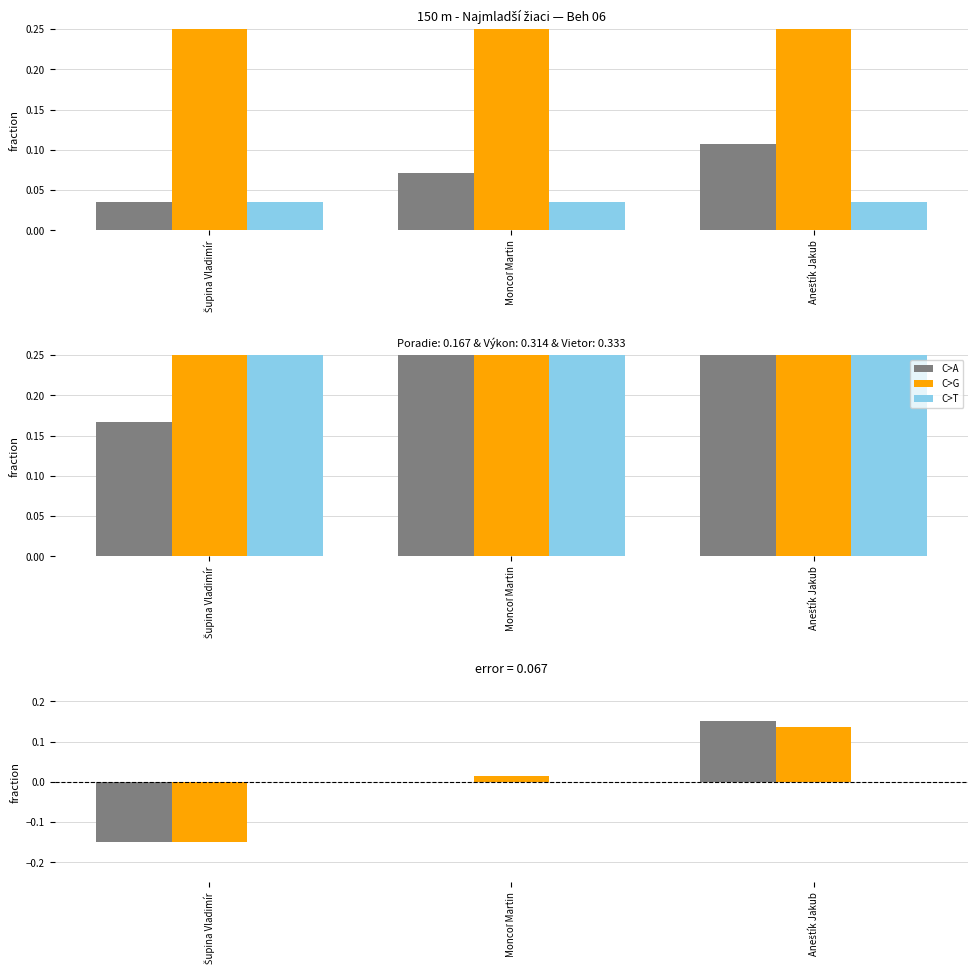

How many data points in Poradie are less than 0?

1